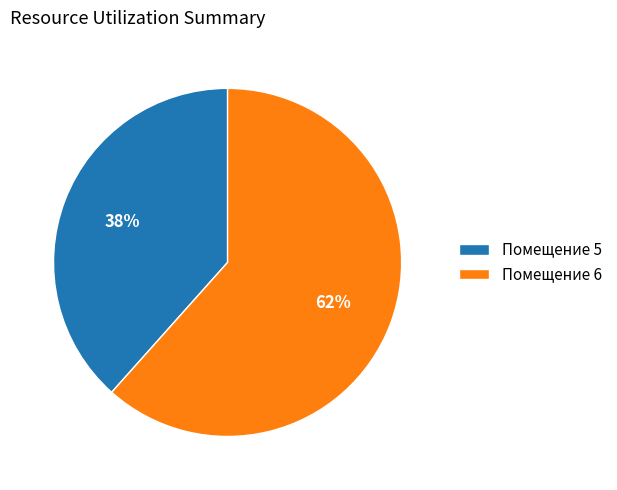

Combined, do Помещение 5 and Помещение 6 account for over 50%?

Yes